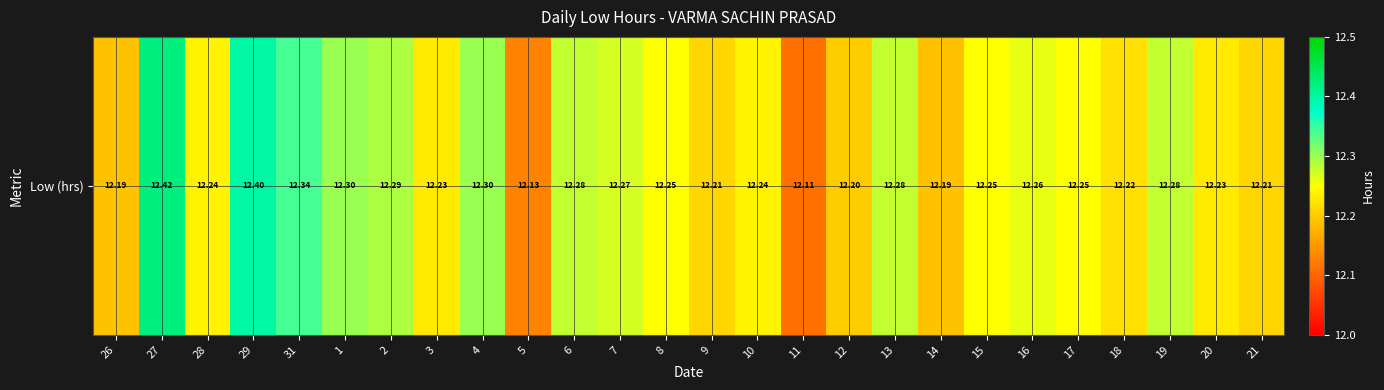

What is the sum of the values at 18 and 2?

24.5